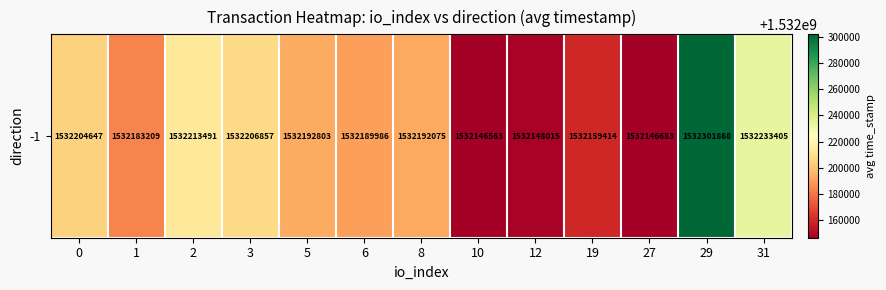

Approximately how many times larger is the value at 12 compared to 10?

1.0